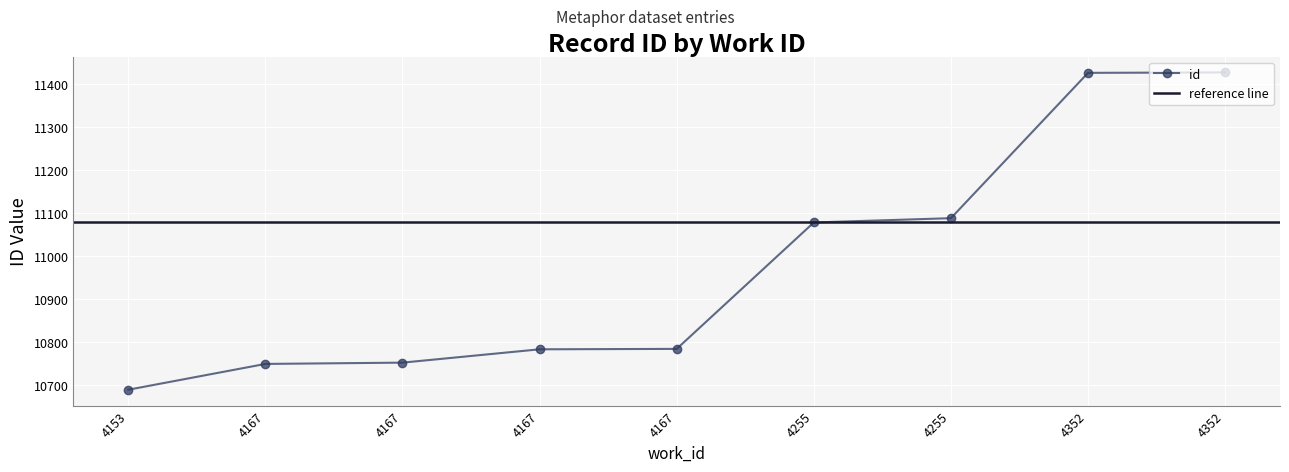

Between 4167 and 4352, which is larger?

4352